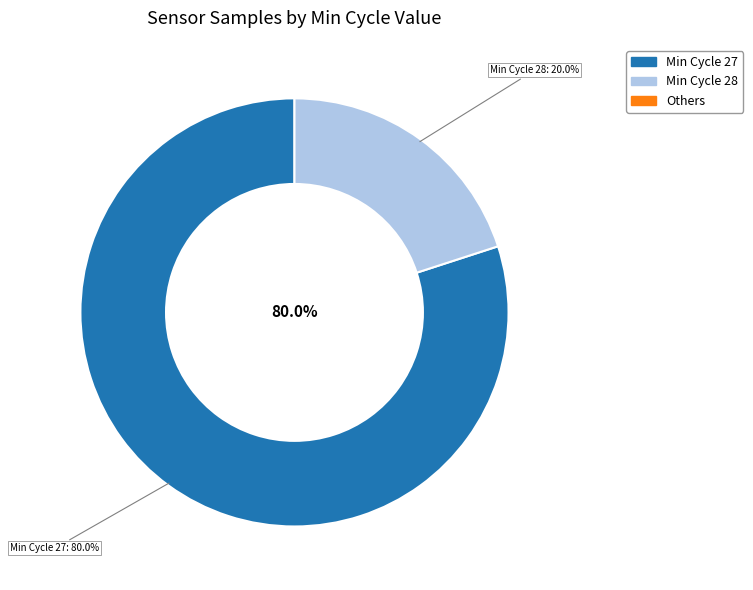

What is the largest slice in the pie chart?

27